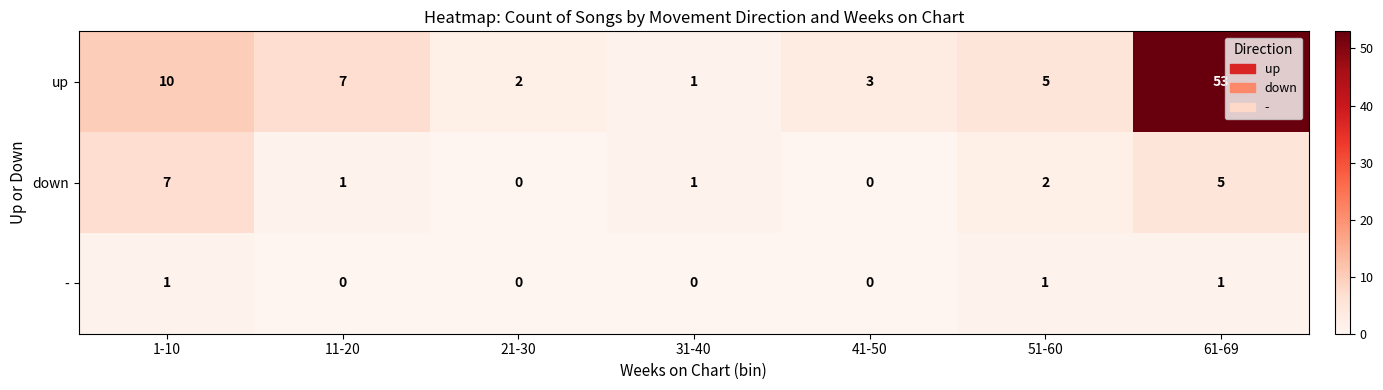

What is the sum of all down values?

16